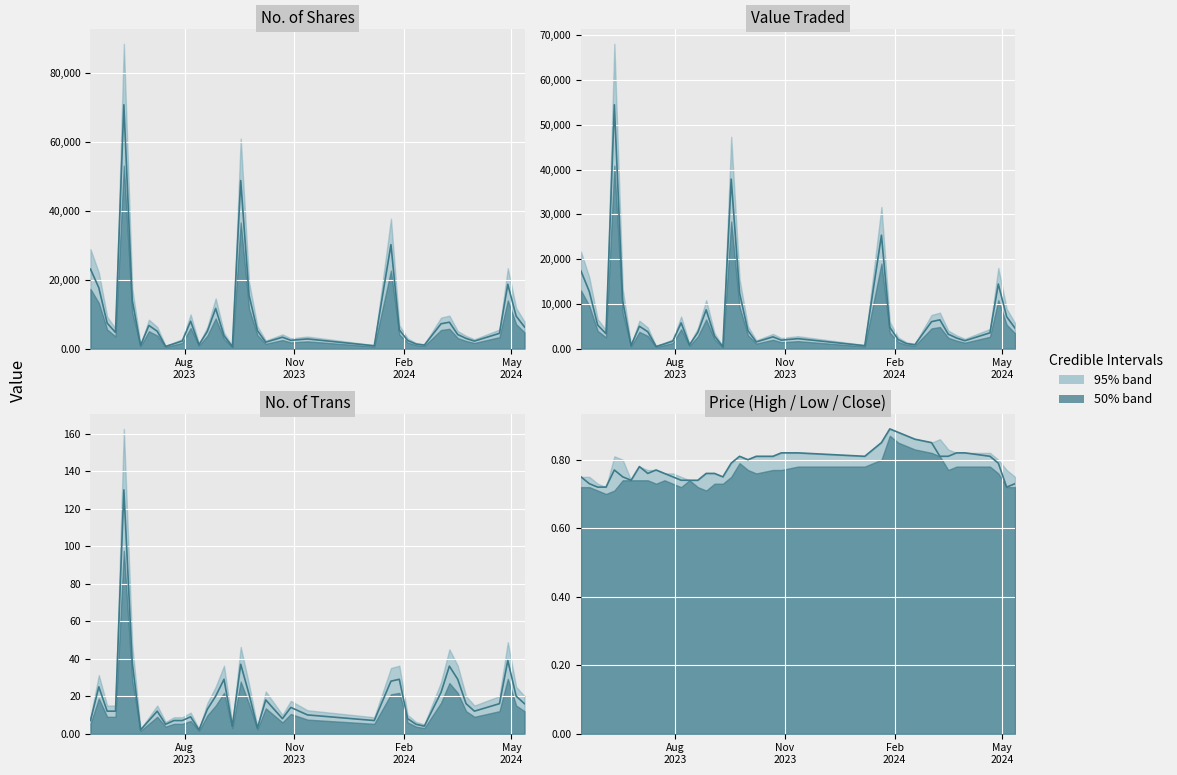

The chart shows a value of 1.1 at 19. True or false?

False